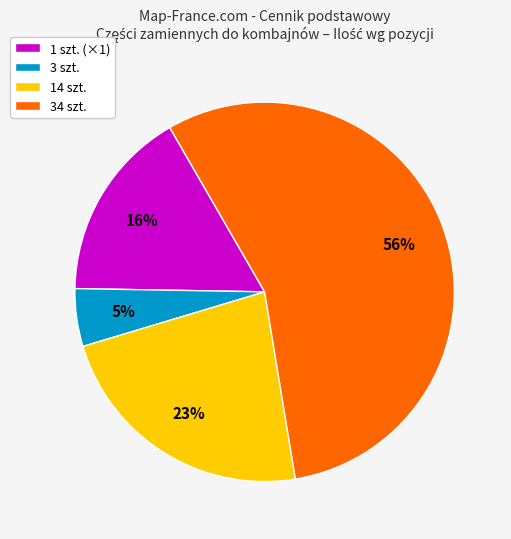

Which slice is the largest?

34 szt.